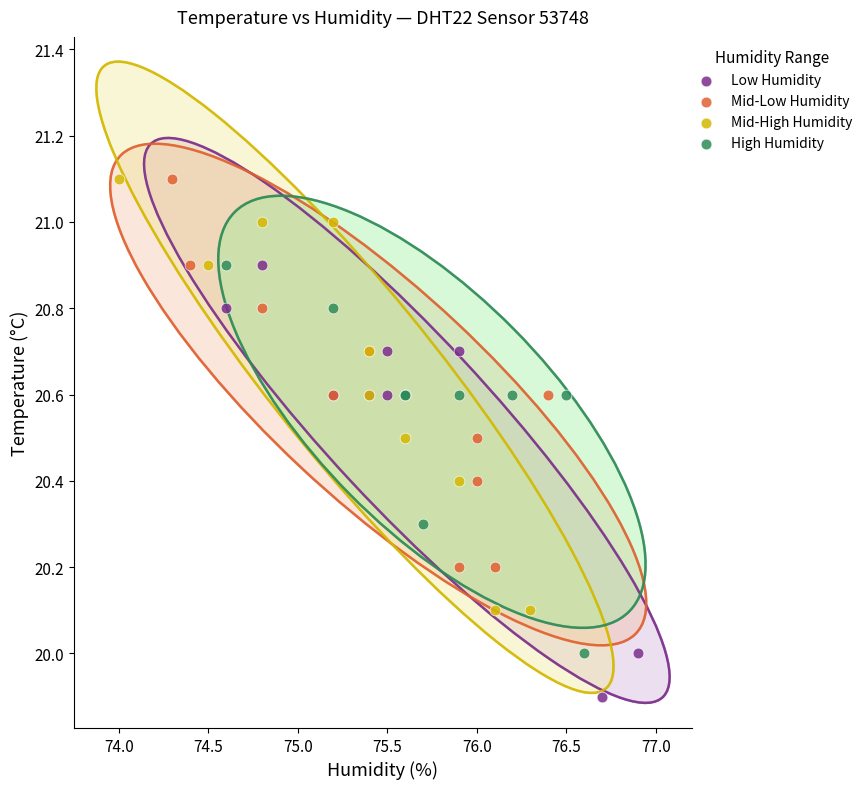

Which series reaches the minimum Y coordinate?

Low Humidity